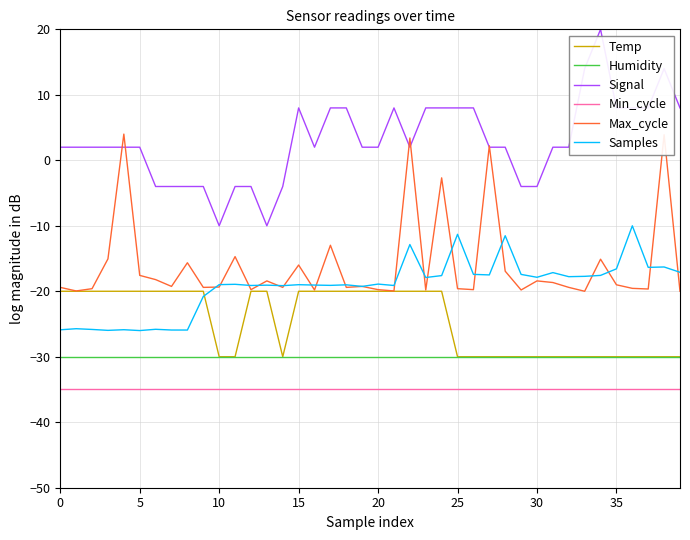

Which series has the widest spread of values?

Signal